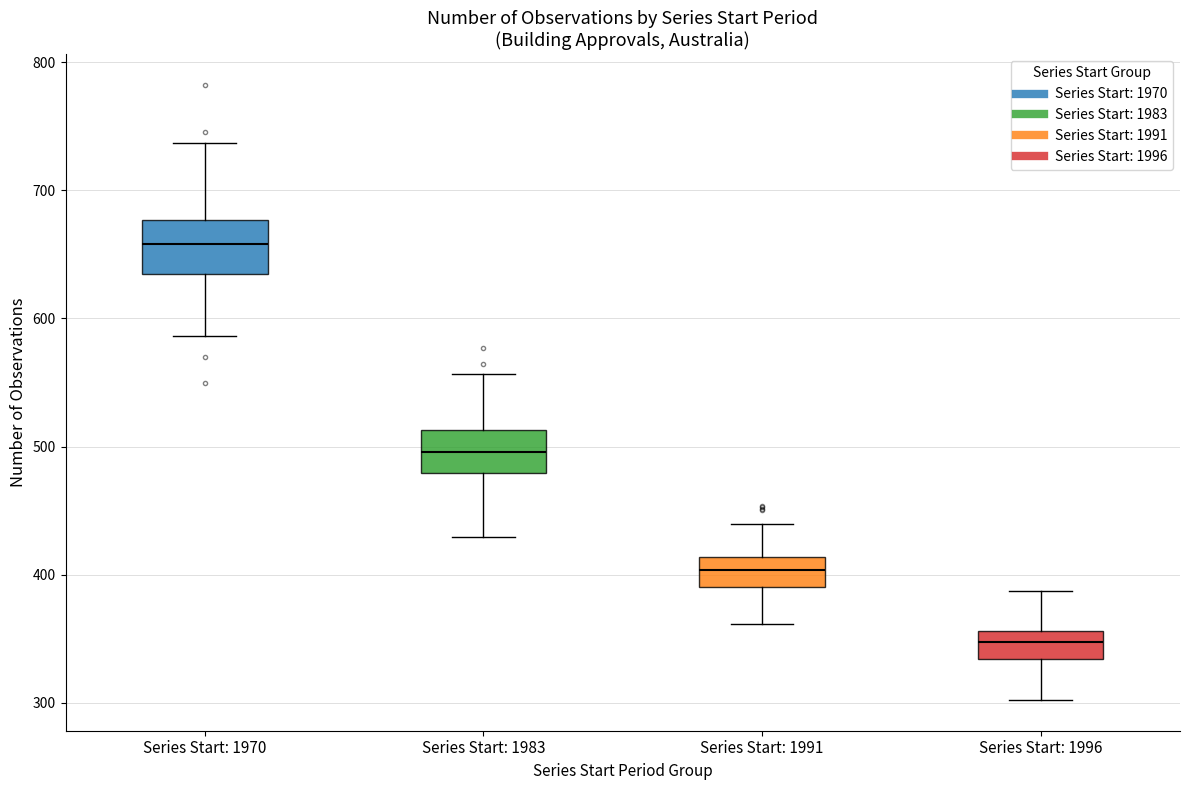

Reading left to right, transcribe this box plot: for each box, give where its median line is, the range the box spans, and where its two whiskers end, as read against the y-axis. The values are not printed on the chart, so give them approximately, as read against the axis.

Series Start: 1970: median 660, box 630 to 680, whiskers 590 to 740
Series Start: 1983: median 500, box 480 to 510, whiskers 430 to 560
Series Start: 1991: median 400, box 390 to 410, whiskers 360 to 440
Series Start: 1996: median 350, box 330 to 360, whiskers 300 to 390